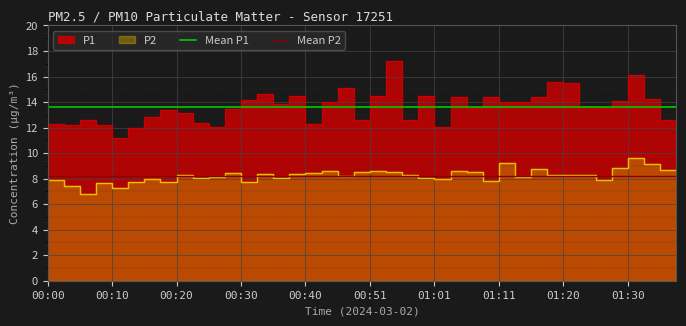

What is the sum of all Mean P1 values?

543.6